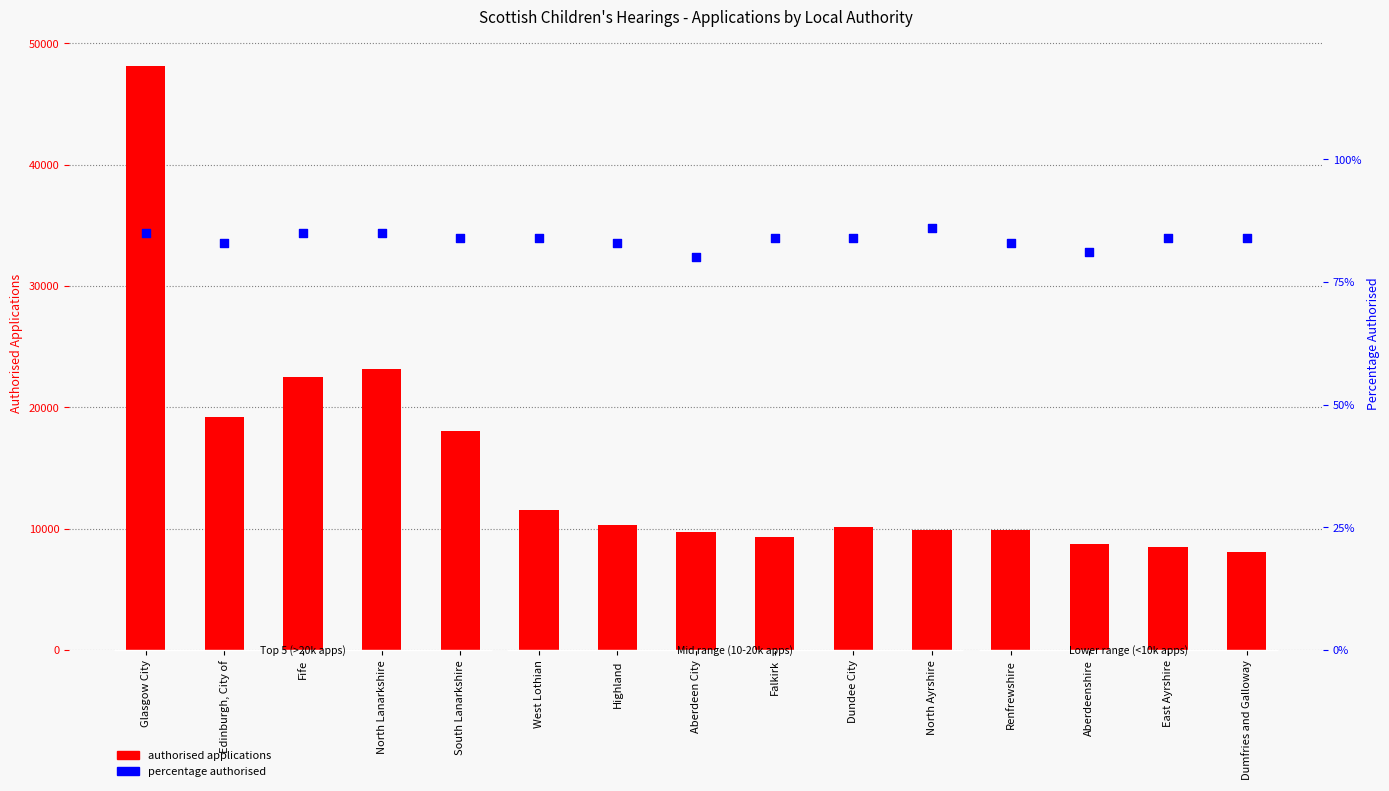

Which series has the largest total across all categories?

authorised applications